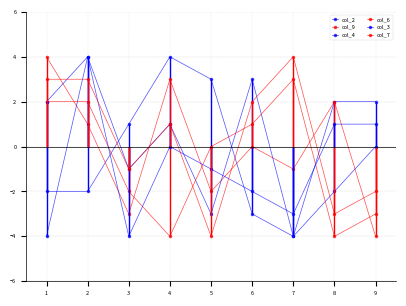

Reading right to left, what are all the values shown in this chart?

col_2: 2	2	-4	-3	3	4	1	-2	-2
col_9: -4	2	-1	0	-2	3	-3	1	4
col_4: 0	-2	-4	3	-3	1	-1	4	-4
col_6: -3	-4	3	1	0	-4	-2	2	2
col_3: 1	1	-3	-2	-1	0	-4	4	2
col_7: -2	-3	4	2	-4	1	-1	3	3